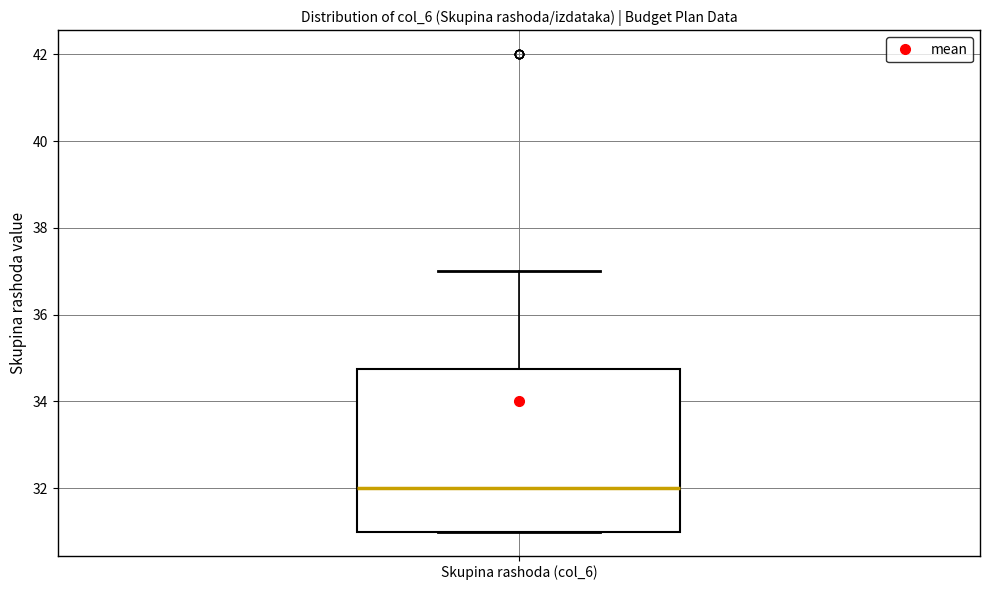

Where is the upper edge of the box for Skupina rashoda (col_6) on the y-axis? The values are not printed on the chart, so give them approximately, as read against the axis.

34.8